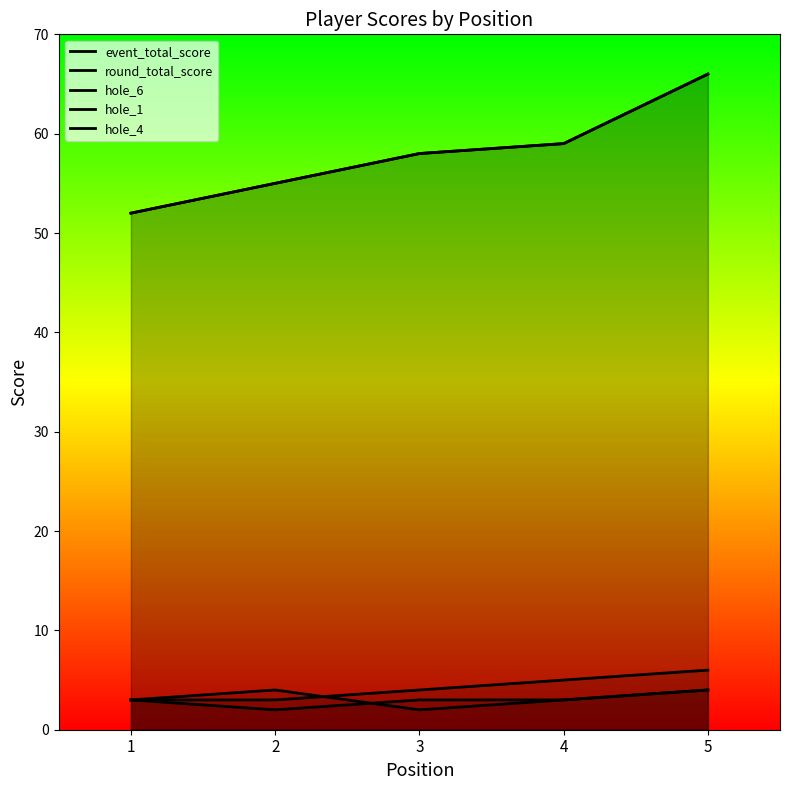

What is the average value of the hole_6 series?

4